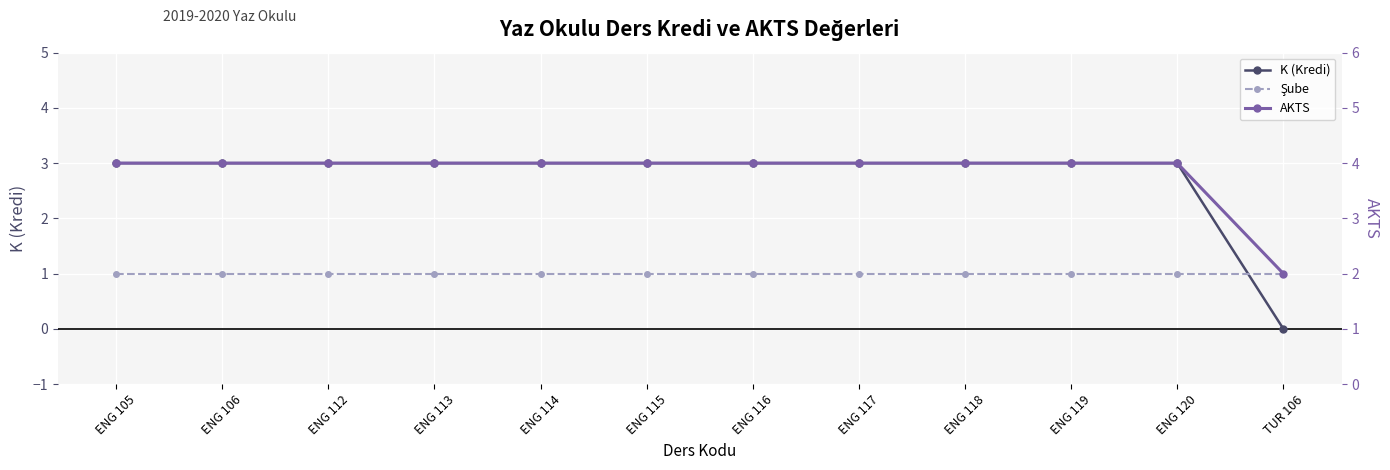

What is the value of the Şube point at the 9th from the left?

1